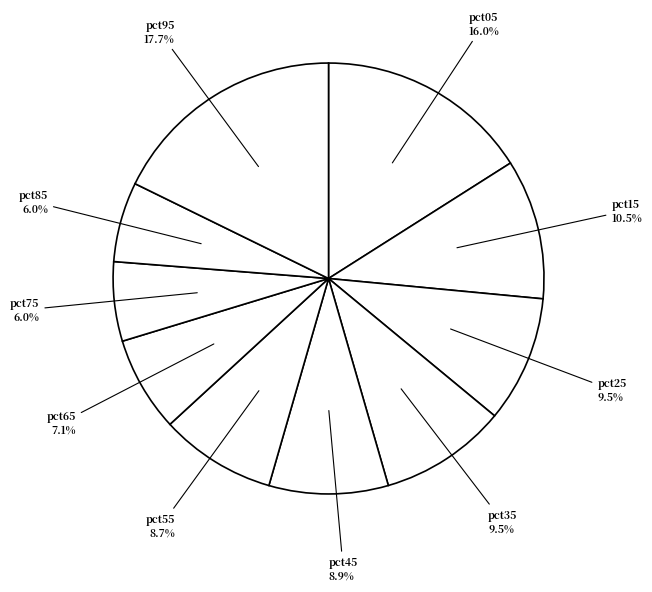

Count the number of slices in the pie.

10